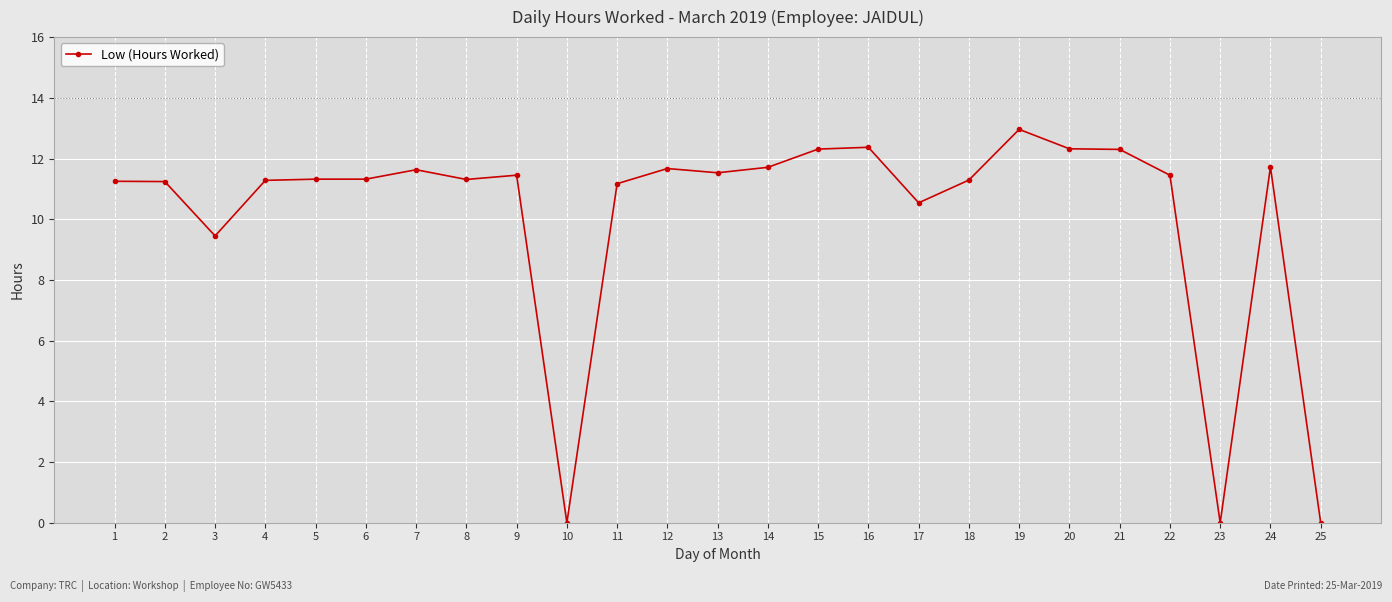

What is the maximum value shown in the chart?

13.0